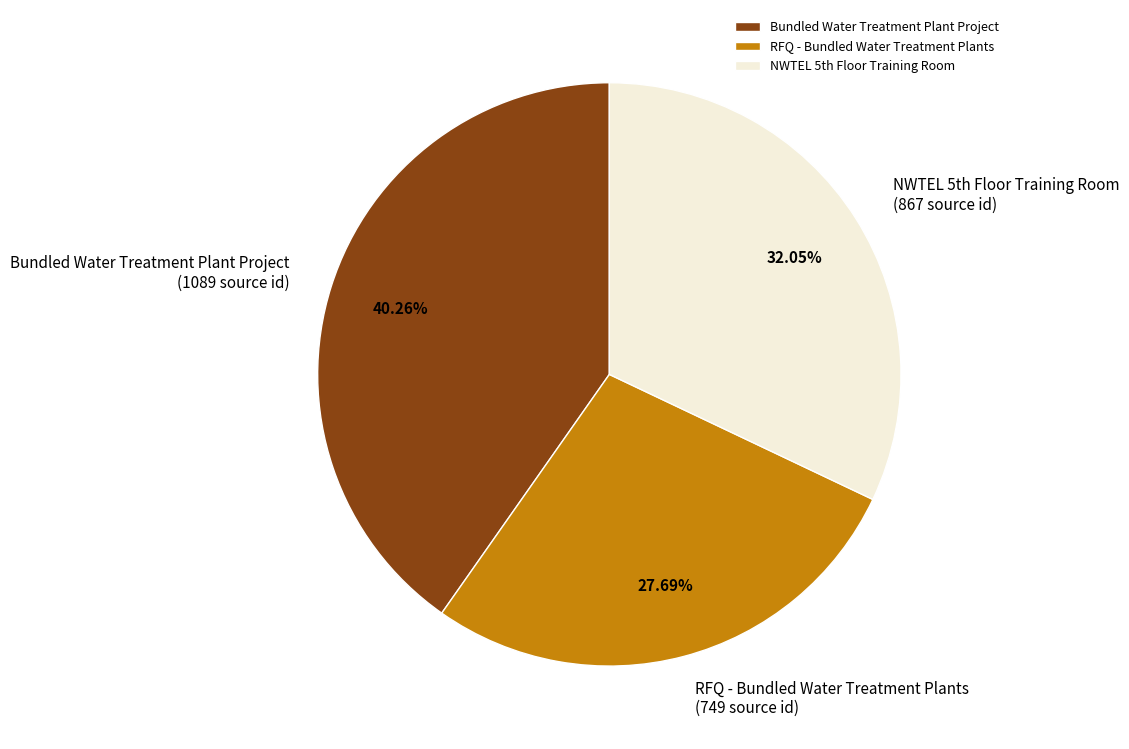

What is the ratio of the value at RFQ - Bundled Water Treatment Plants to the value at Bundled Water Treatment Plant Project?

0.7